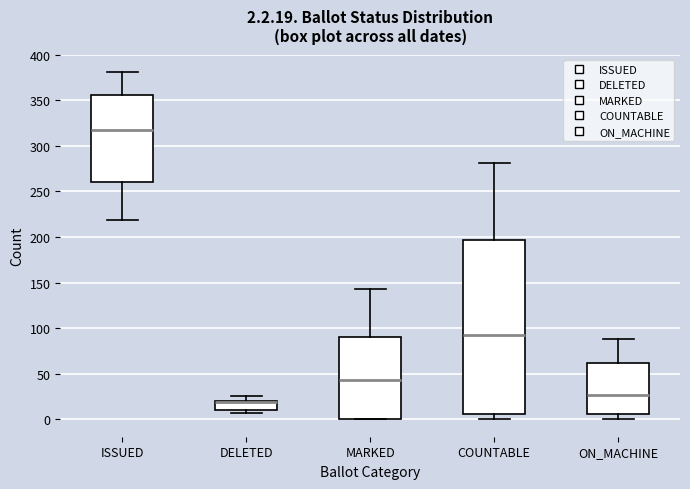

Which box is the tallest, from its lower edge to its upper edge?

COUNTABLE